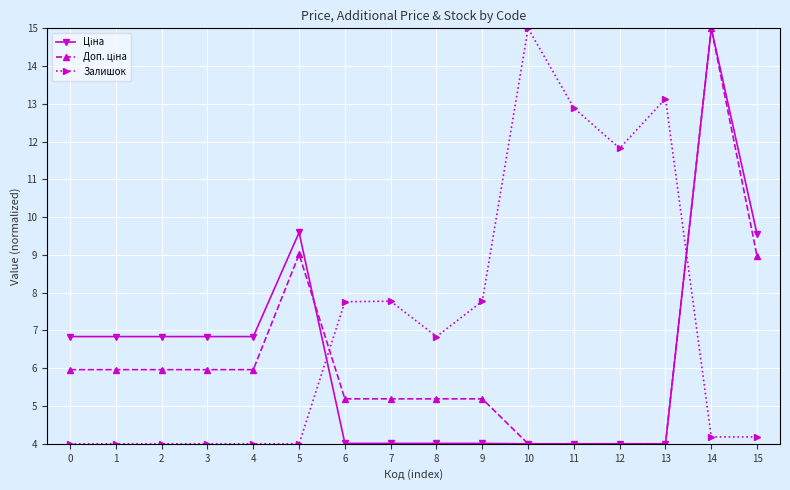

What is the difference between the highest and lowest values at 2?

2.8